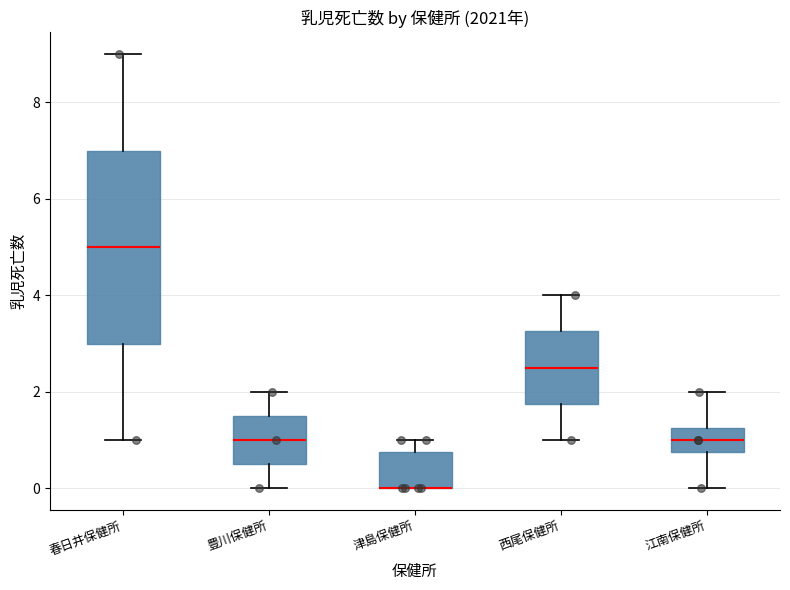

Reading left to right, transcribe this box plot: for each box, give where its median line is, the range the box spans, and where its two whiskers end, as read against the y-axis. The values are not printed on the chart, so give them approximately, as read against the axis.

春日井保健所: median 5.0, box 3.0 to 7.0, whiskers 1.0 to 9.0
豊川保健所: median 1.0, box 0.6 to 1.6, whiskers 0.0 to 2.0
津島保健所: median 0.0 (drawn on the box's lower edge), box 0.0 to 0.8, whiskers 0.0 to 1.0
西尾保健所: median 2.6, box 1.8 to 3.2, whiskers 1.0 to 4.0
江南保健所: median 1.0, box 0.8 to 1.2, whiskers 0.0 to 2.0